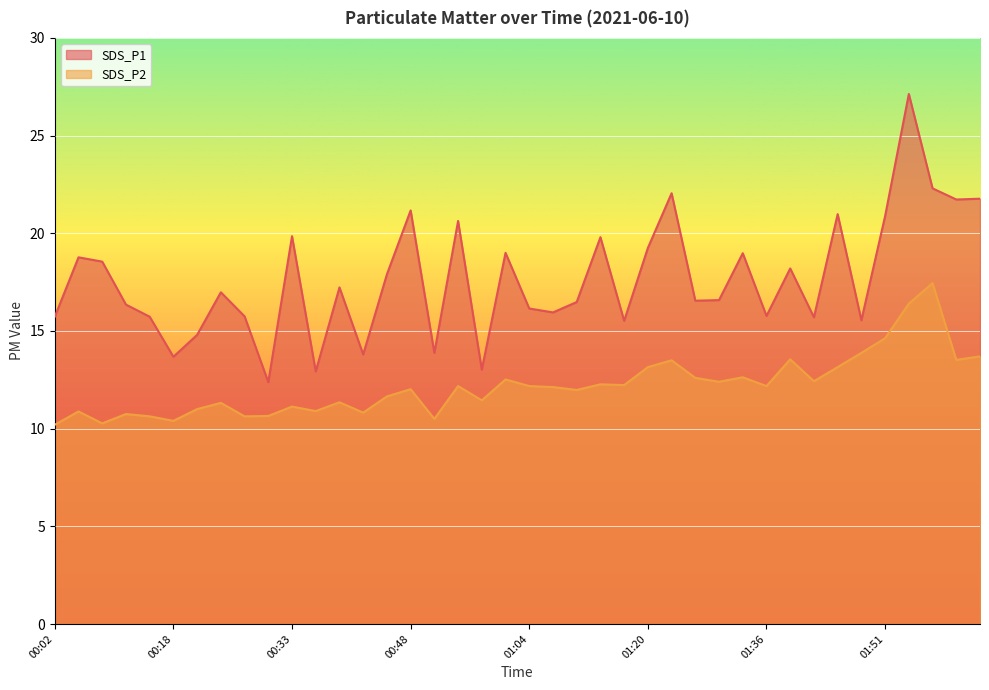

True or false: SDS_P2 and SDS_P1 intersect in this chart.

False